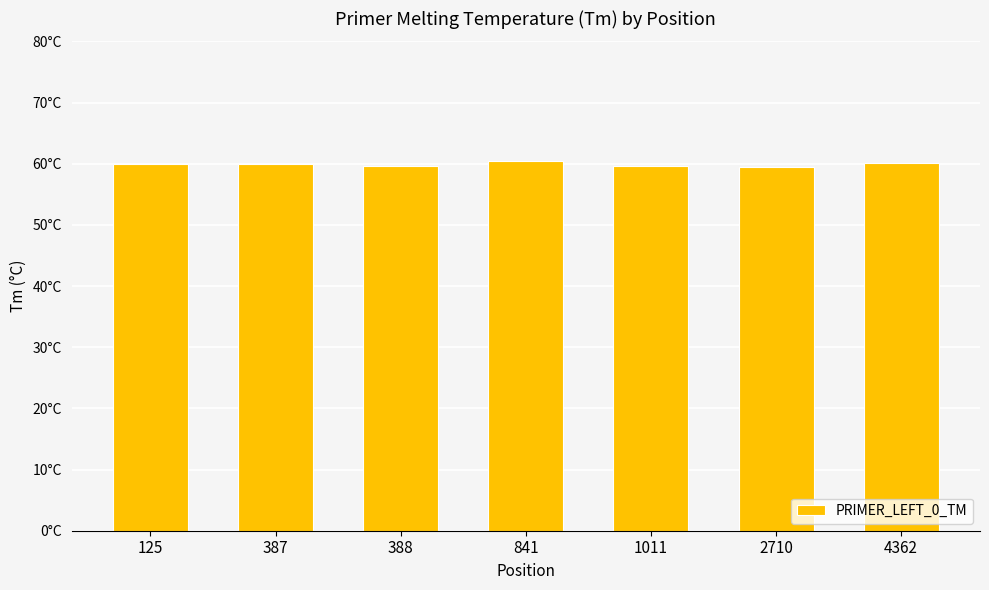

What is the maximum value shown in the chart?

60.4